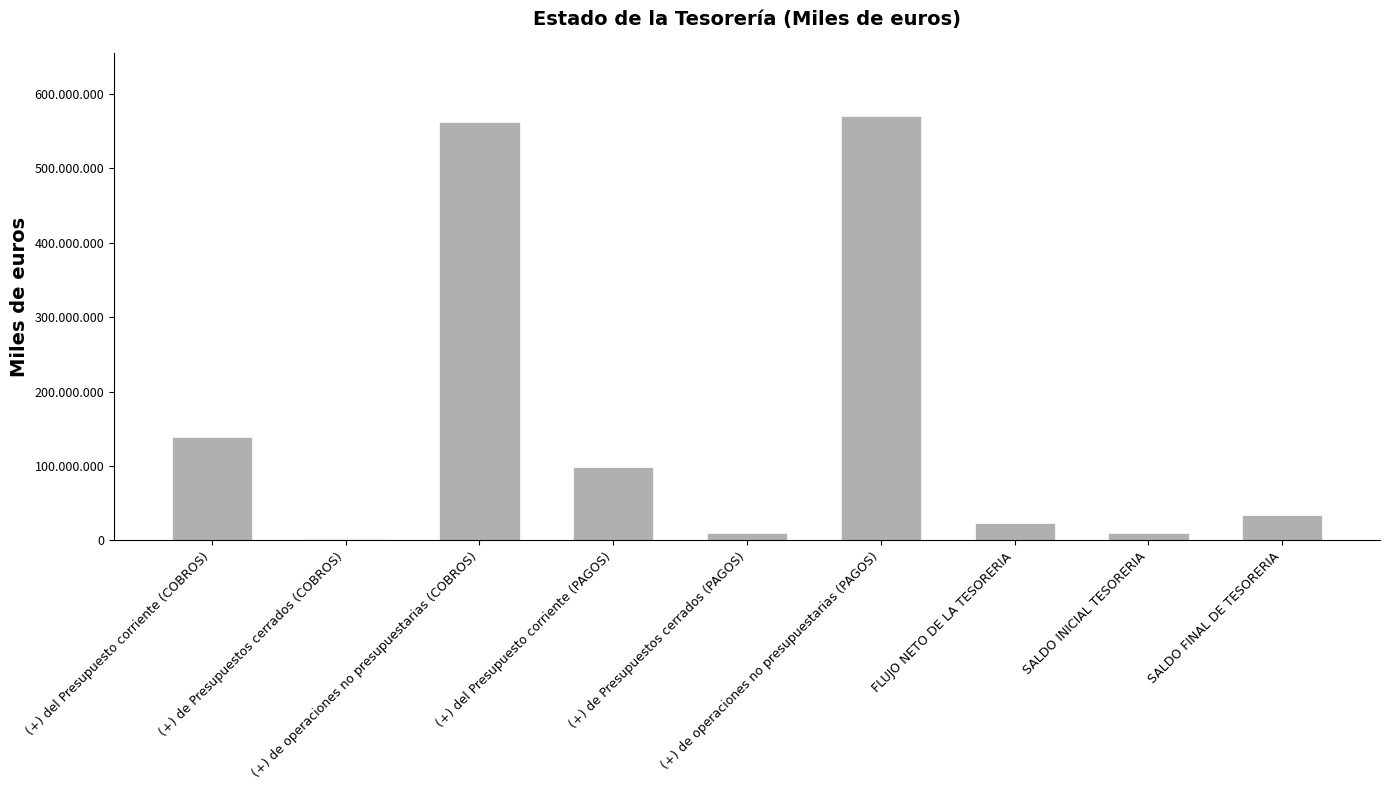

The value at (+) de operaciones no presupuestarias (COBROS) is 755149231. True or false?

False